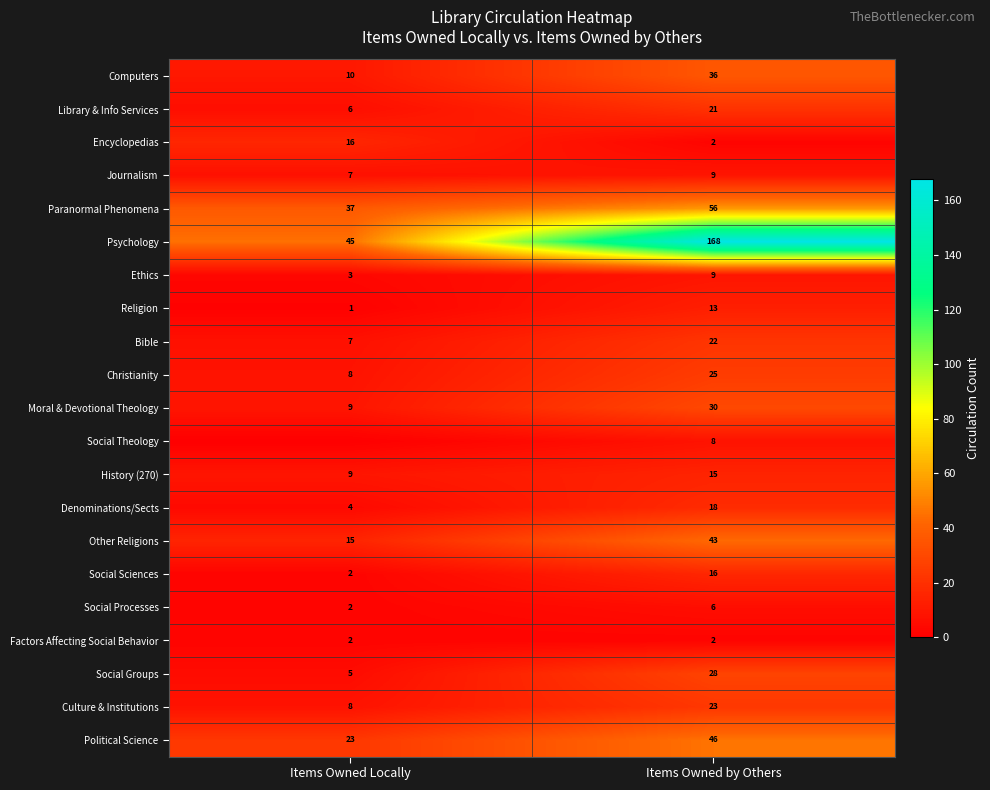

Rank the categories by Journalism value from highest to lowest.

Items Owned by Others, Items Owned Locally